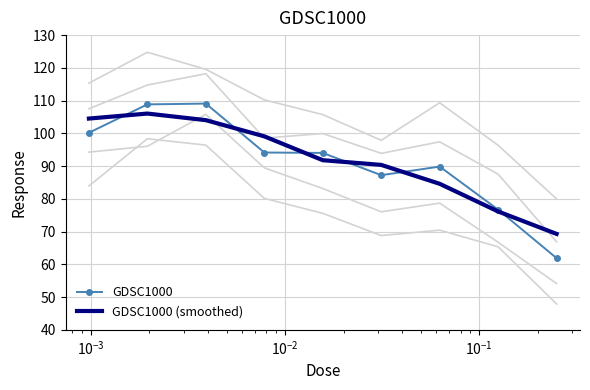

At how many categories does at least one series exceed 103?

3